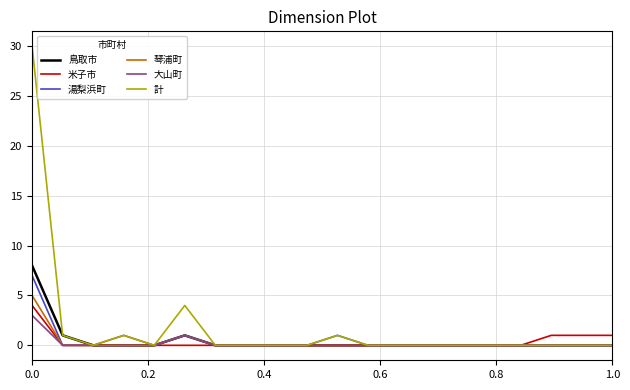

Which series has the widest spread of values?

計